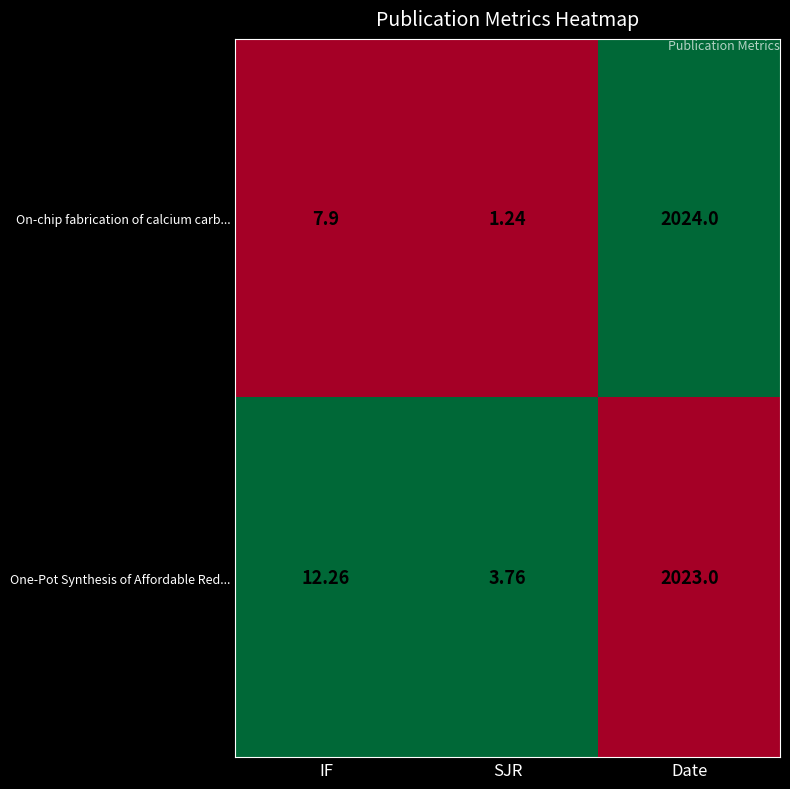

Rank the series by their average value, from lowest to highest.

On-chip fabrication of calcium carb..., One-Pot Synthesis of Affordable Red...